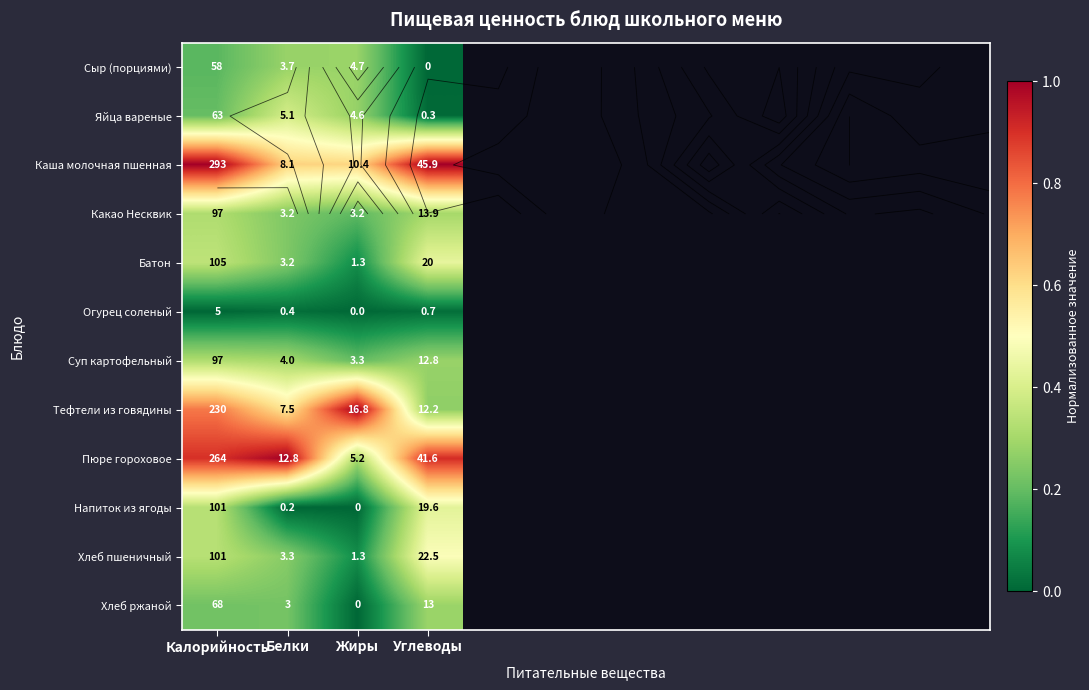

How many categories are shown in the chart?

4